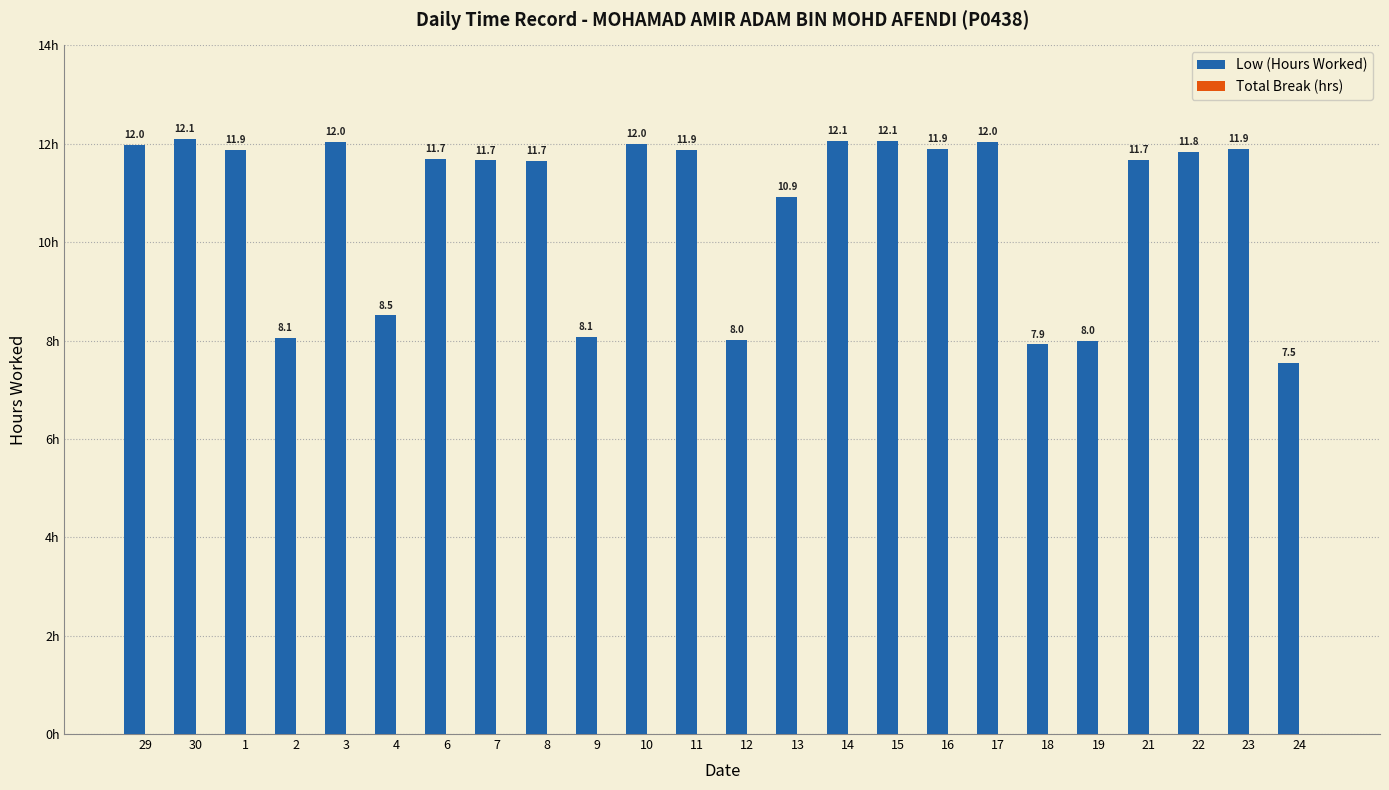

What is the label of the 21st bar from the left?

21